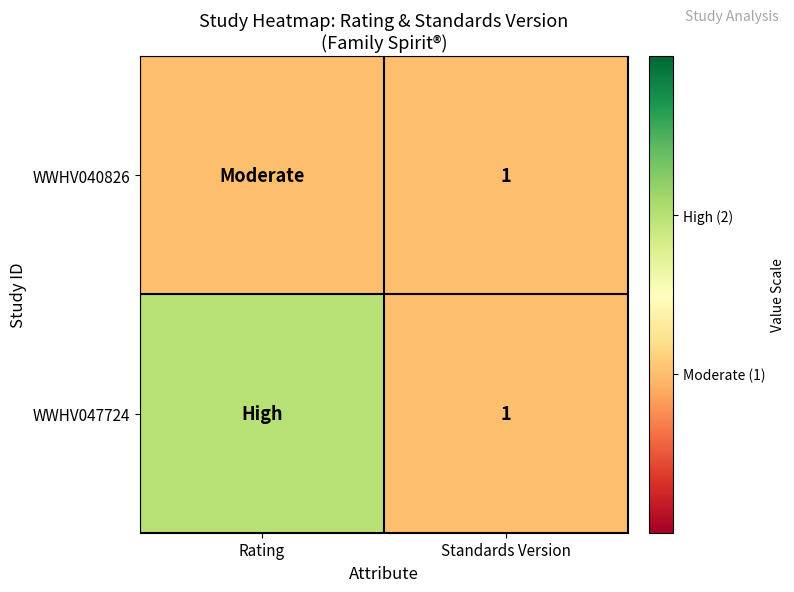

Is it true that WWHV040826 equals 2 at Standards Version?

False